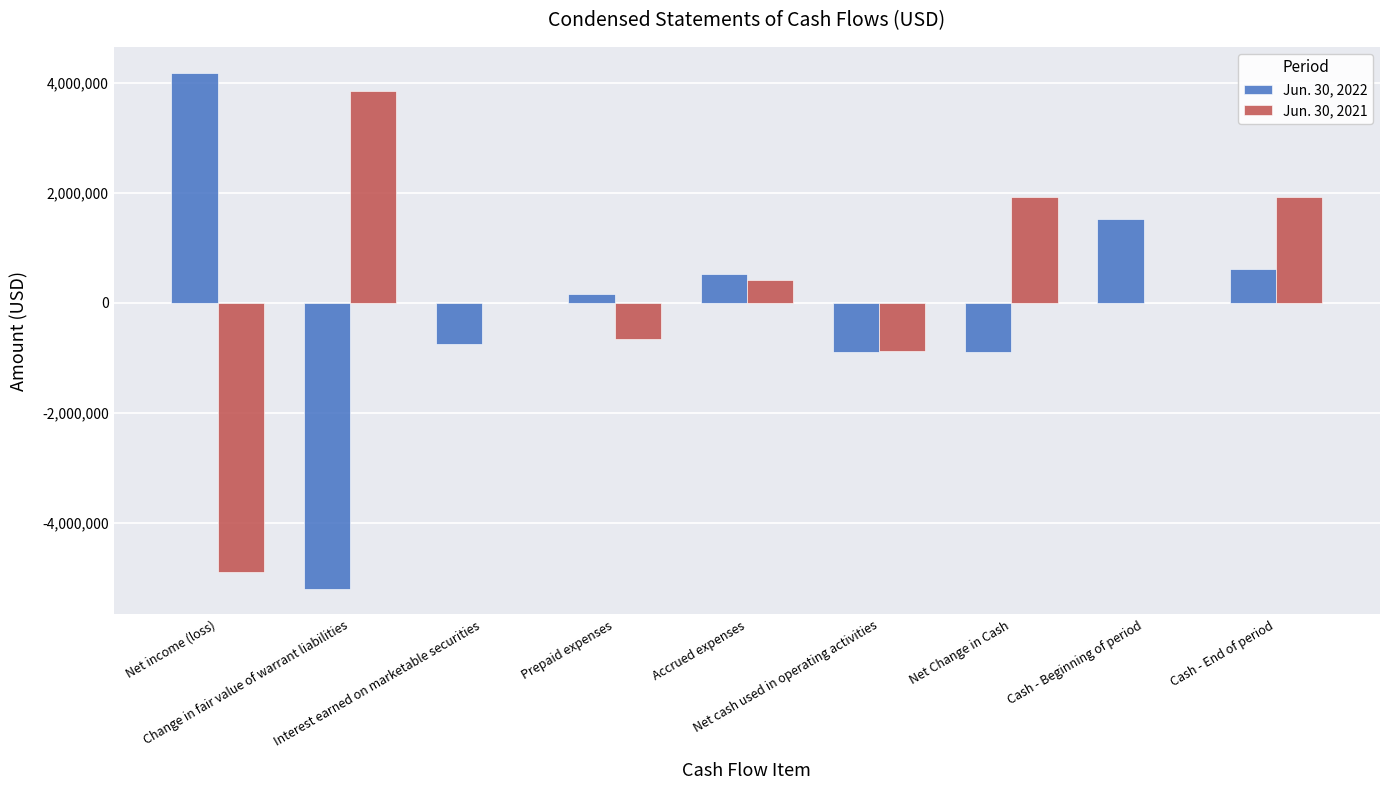

Which category has the highest value in the Jun. 30, 2021 series?

Change in fair value of warrant liabilities